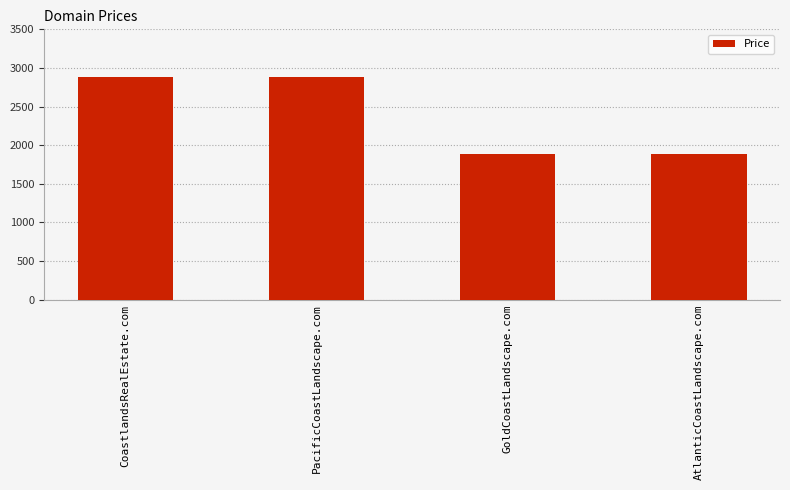

What is the sum of the values at CoastlandsRealEstate.com and GoldCoastLandscape.com?

4776